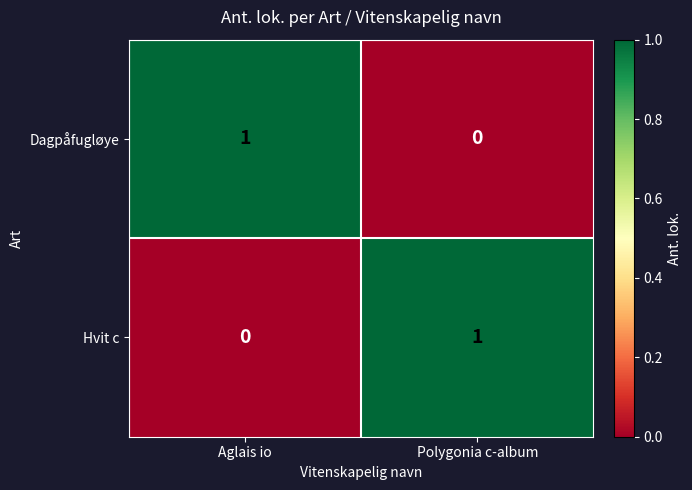

Is it true that Dagpåfugløye equals 2 at Aglais io?

False